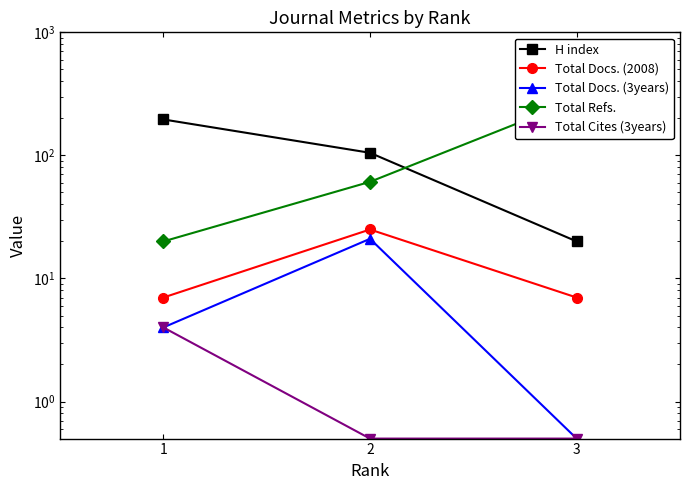

How many Total Cites (3years) values are between 0 and 4?

3